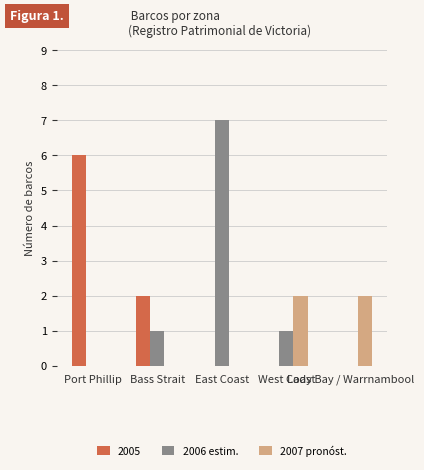

How many 2007 pronóst. values are between 0 and 2?

5